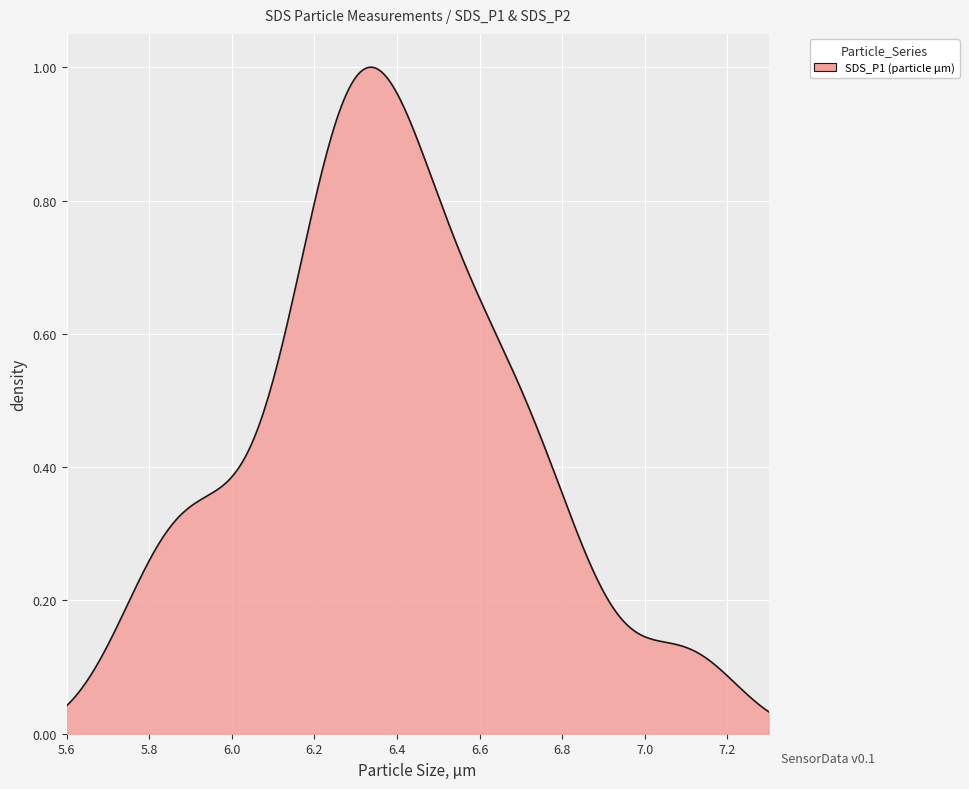

How many lines are shown in the chart?

1